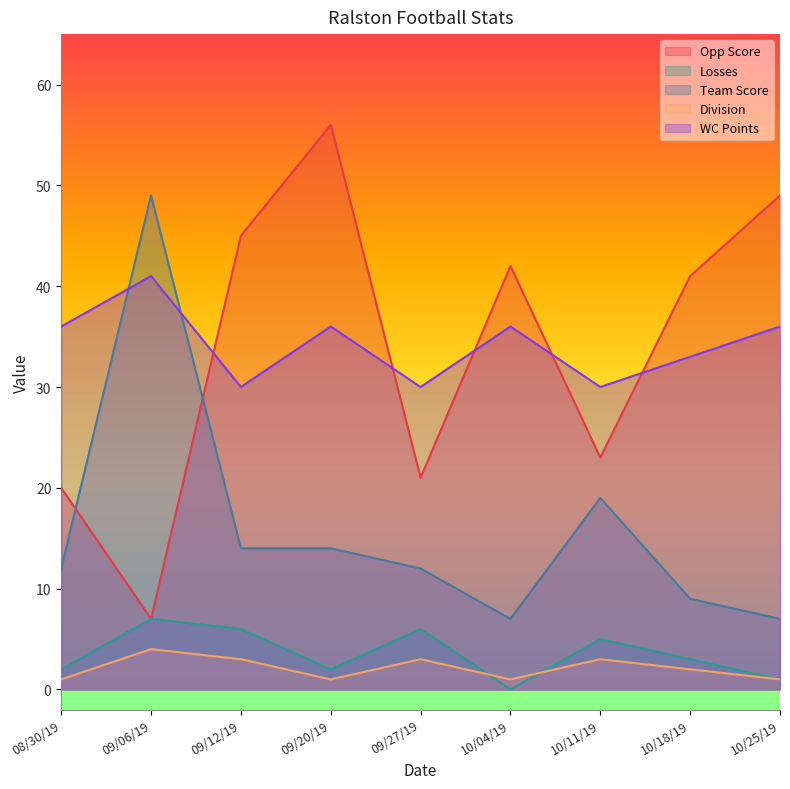

What is the total value across all series at 09/20/19?

109